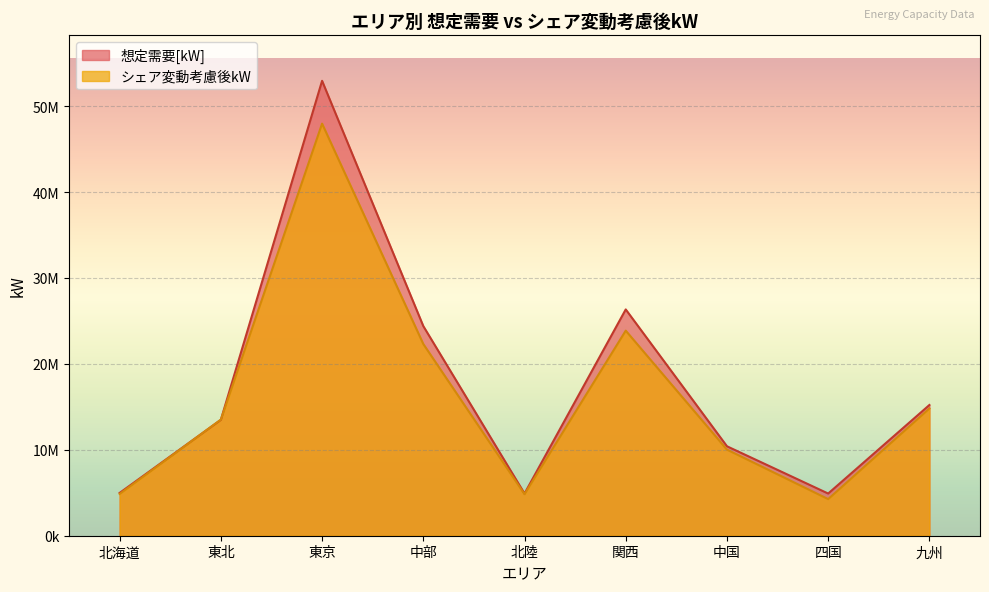

What is the label of the 5th point from the left?

北陸